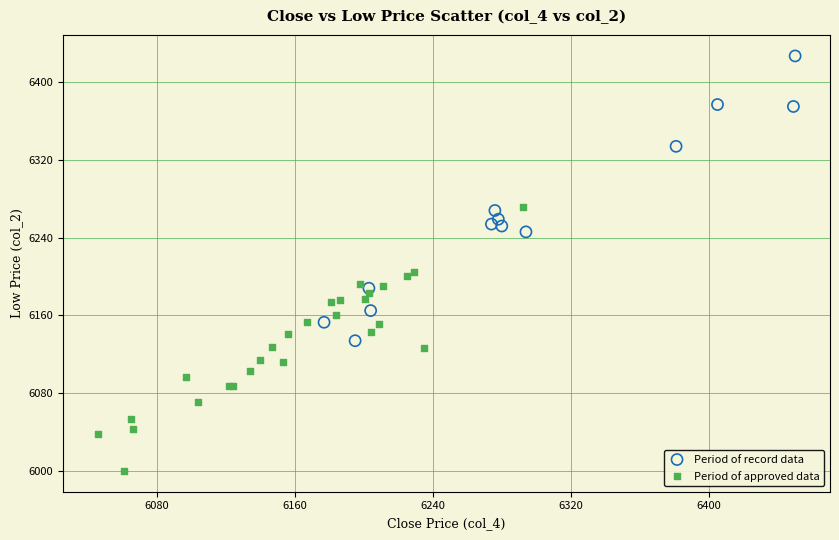

Which series contains the highest Y value?

Period of record data